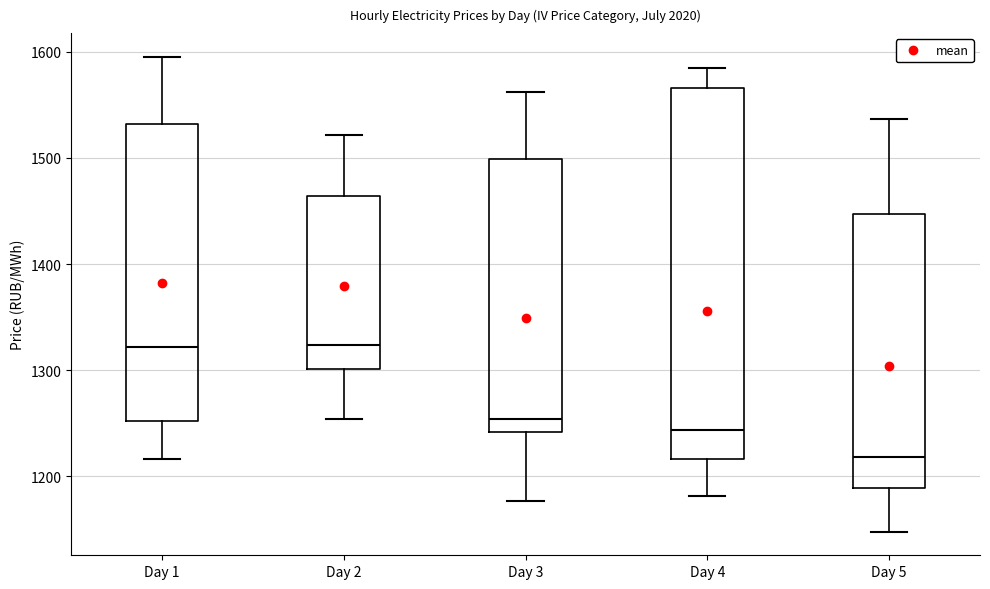

Reading left to right, read every box against the y-axis: the position of its median line, the range the box covers, and the ends of its whiskers. The values are not printed on the chart, so give them approximately, as read against the axis.

Day 1: median 1320, box 1250 to 1530, whiskers 1220 to 1600
Day 2: median 1320, box 1300 to 1460, whiskers 1250 to 1520
Day 3: median 1250, box 1240 to 1500, whiskers 1180 to 1560
Day 4: median 1240, box 1220 to 1570, whiskers 1180 to 1580
Day 5: median 1220, box 1190 to 1450, whiskers 1150 to 1540